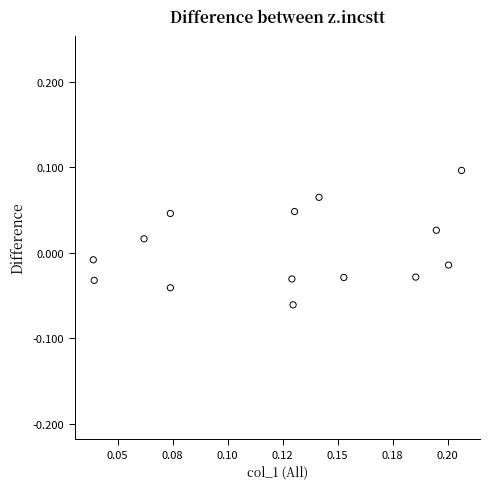

How many points are shown in the scatter plot?

14